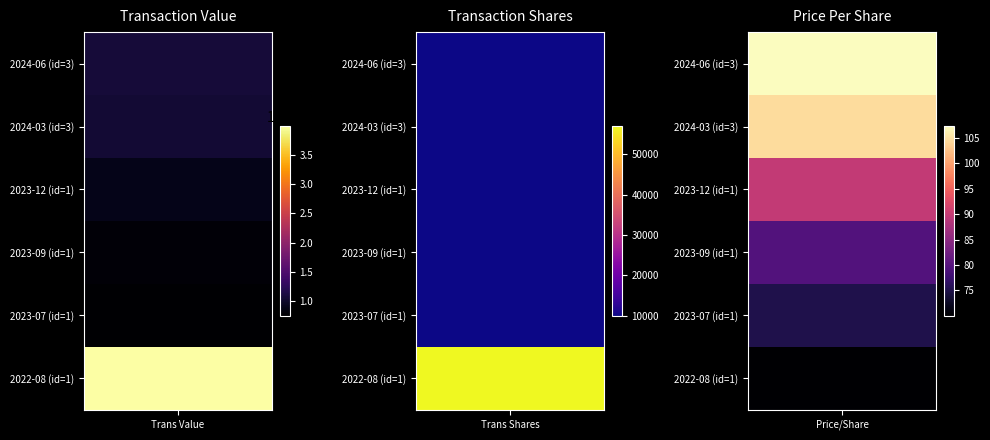

Rank the categories by Transaction Shares value from highest to lowest.

5, 0, 1, 2, 3, 4